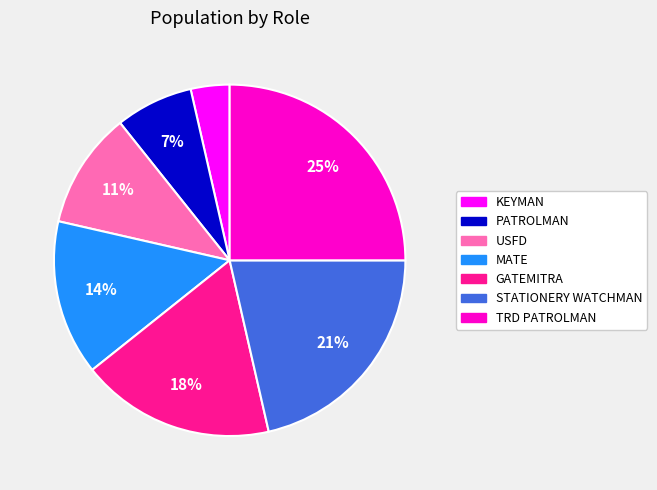

Is TRD PATROLMAN the majority of the pie?

No